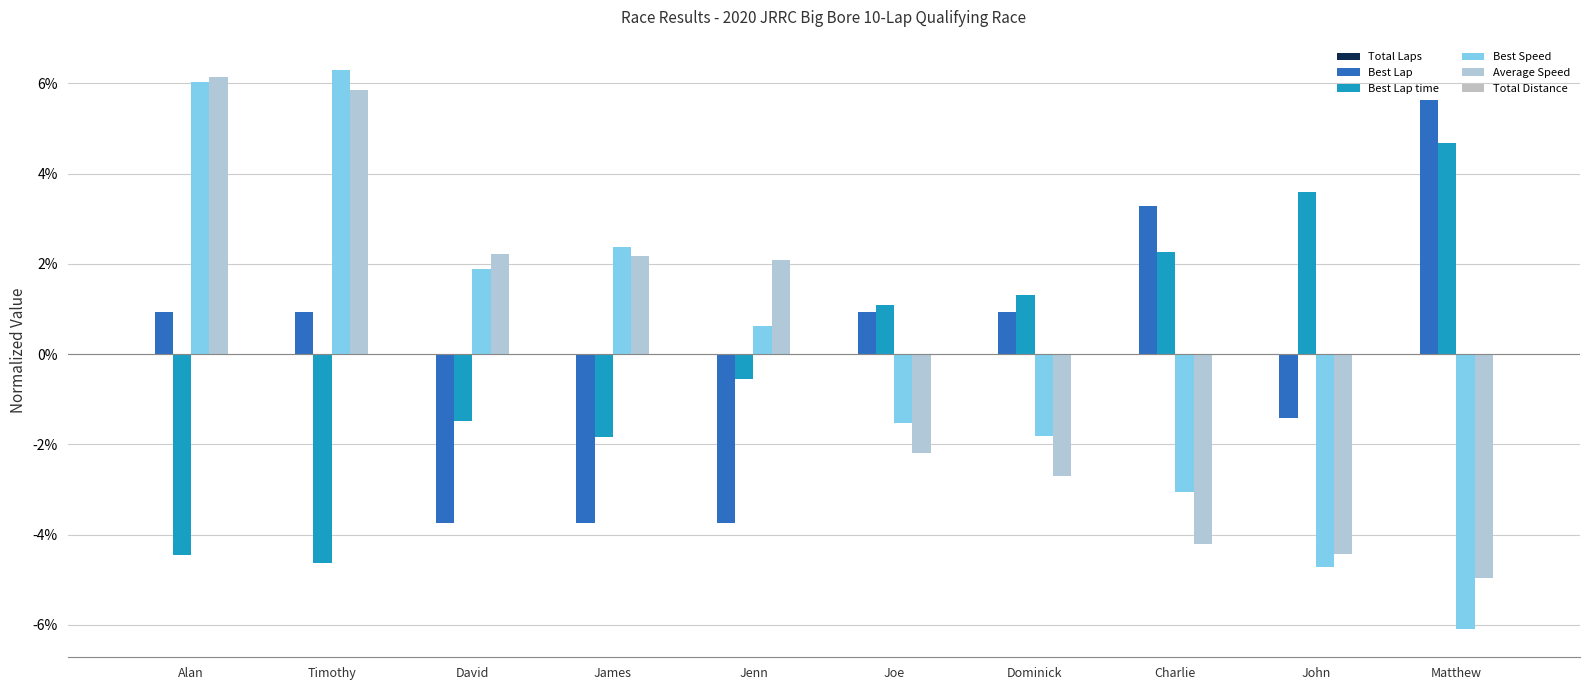

How many values in Best Lap are below zero?

4